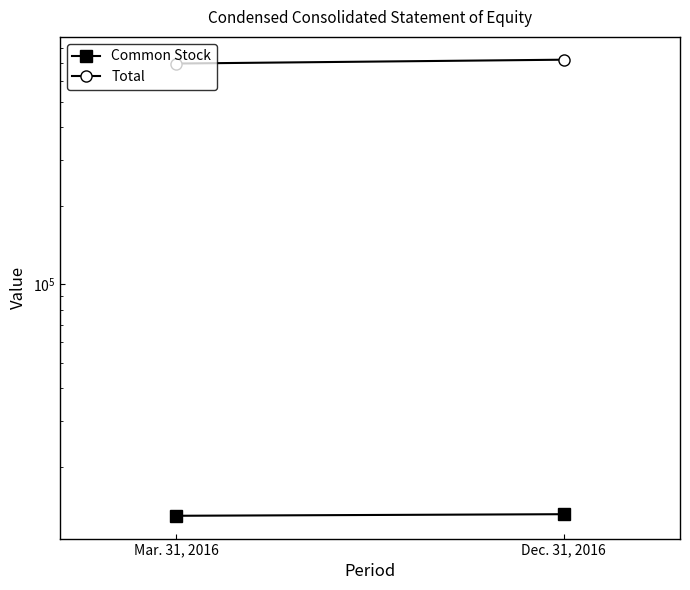

The value of Total at Mar. 31, 2016 is 334515. True or false?

False